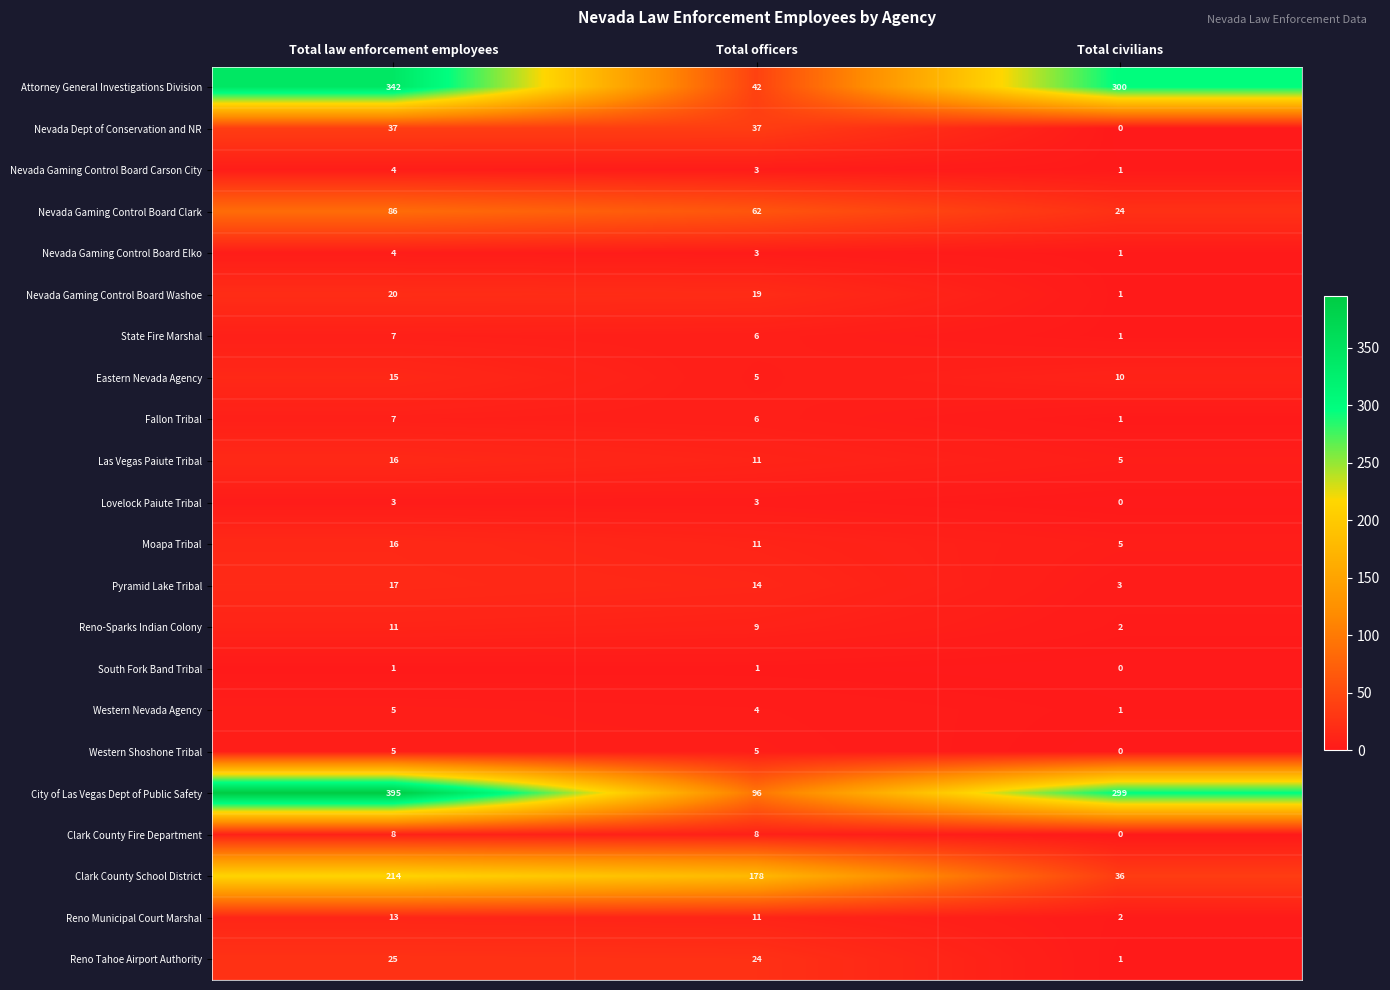

What is the difference between the maximum and minimum values in the City of Las Vegas Dept of Public Safety series?

299